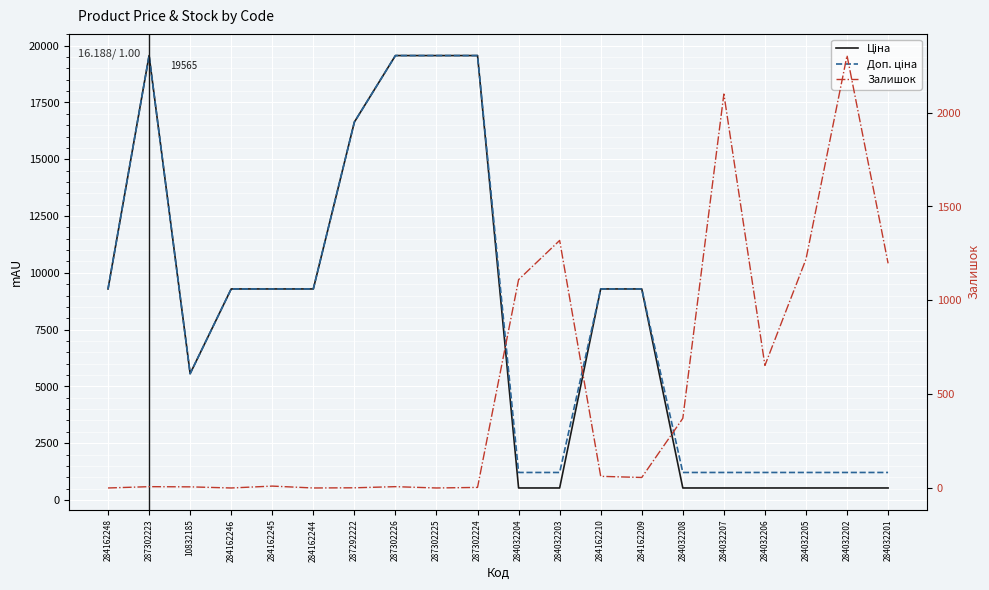

What is the label of the 12th point from the left?

284032203